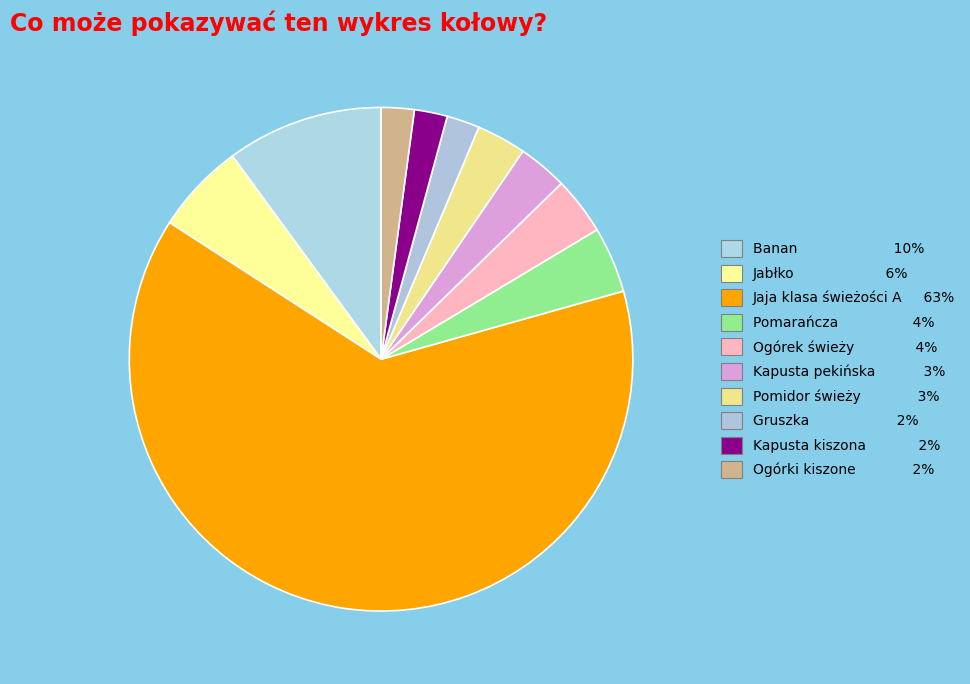

How many slices are in this pie chart?

10